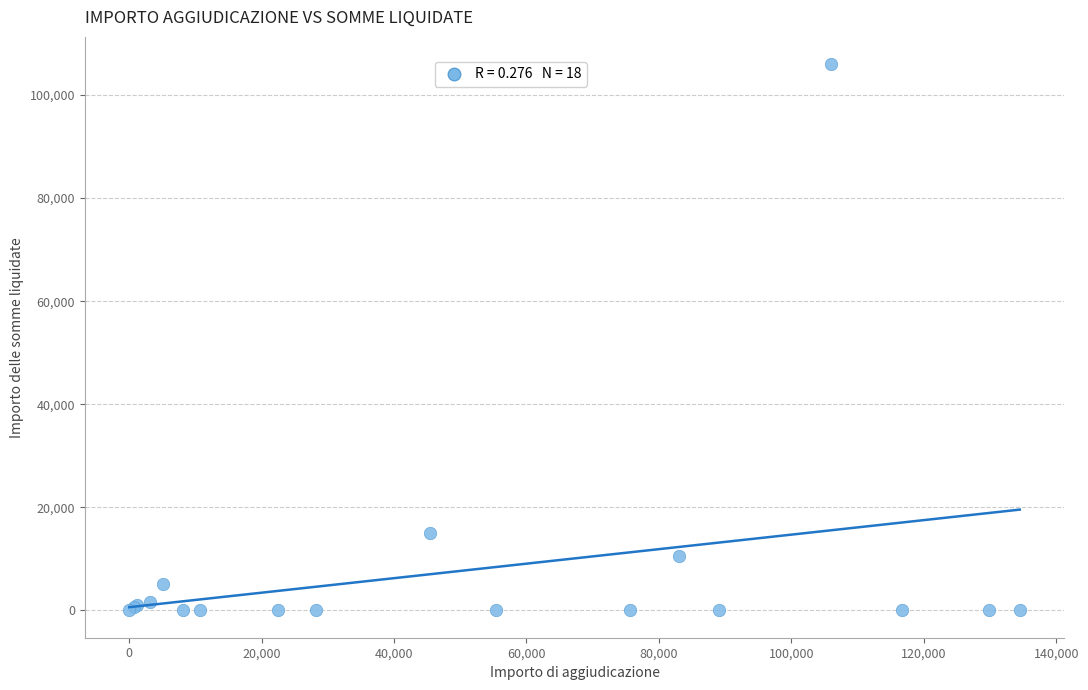

What Y value in the scatter plot is closest to 52994?

14982.0